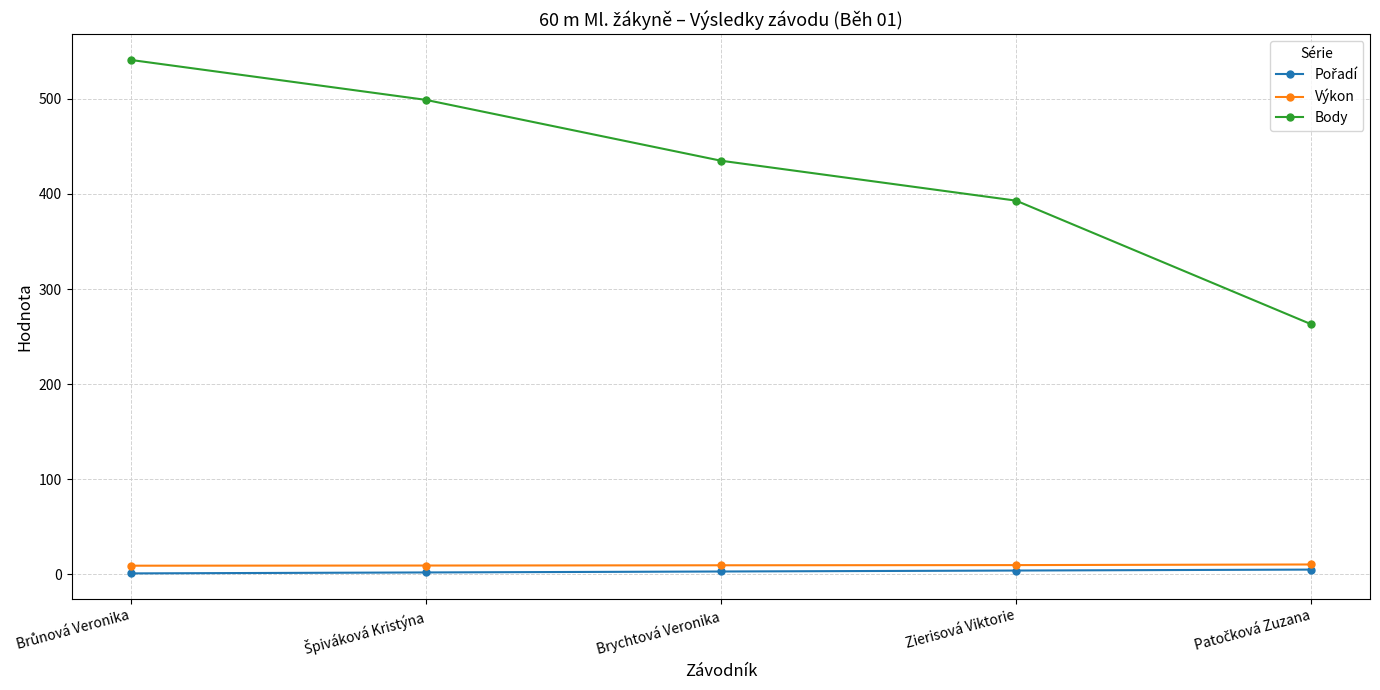

Which series has the largest range (max minus min)?

Body